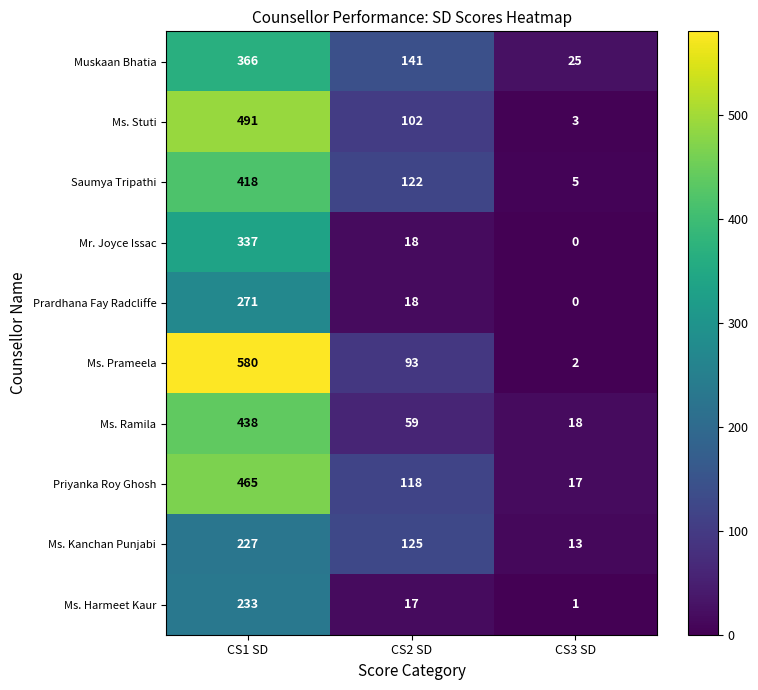

Reading left to right, what are all the values shown in this chart?

Muskaan Bhatia: CS1 SD=366	CS2 SD=141	CS3 SD=25
Ms. Stuti: CS1 SD=491	CS2 SD=102	CS3 SD=3
Saumya Tripathi: CS1 SD=418	CS2 SD=122	CS3 SD=5
Mr. Joyce Issac: CS1 SD=337	CS2 SD=18	CS3 SD=0
Prardhana Fay Radcliffe: CS1 SD=271	CS2 SD=18	CS3 SD=0
Ms. Prameela: CS1 SD=580	CS2 SD=93	CS3 SD=2
Ms. Ramila: CS1 SD=438	CS2 SD=59	CS3 SD=18
Priyanka Roy Ghosh: CS1 SD=465	CS2 SD=118	CS3 SD=17
Ms. Kanchan Punjabi: CS1 SD=227	CS2 SD=125	CS3 SD=13
Ms. Harmeet Kaur: CS1 SD=233	CS2 SD=17	CS3 SD=1